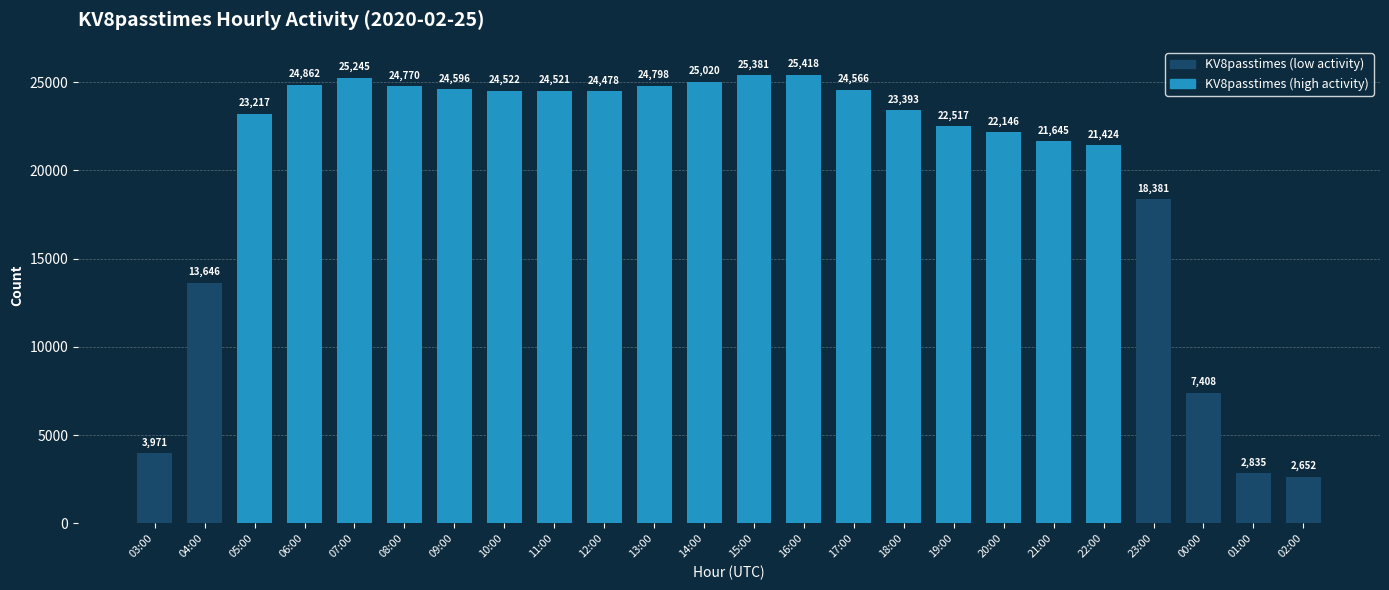

What is the sum of all values?

481412